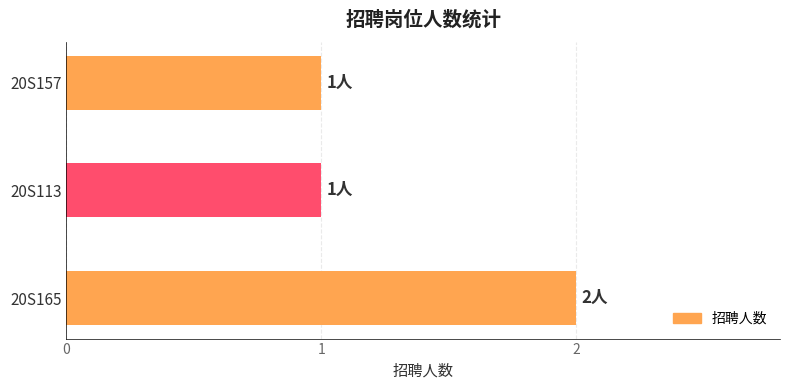

Which has a higher value, 20S113 or 20S165?

20S165